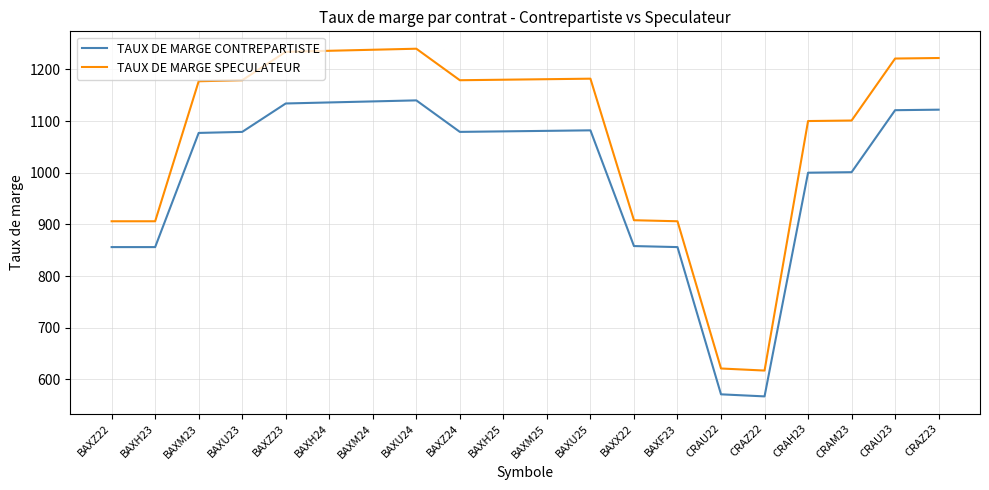

Which series has the largest total across all categories?

TAUX DE MARGE SPECULATEUR